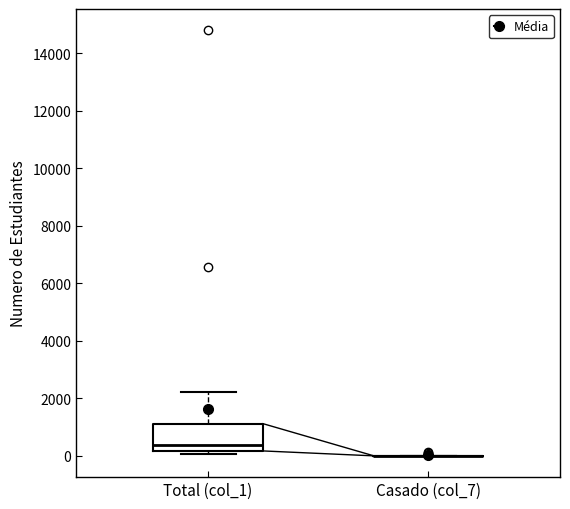

Reading left to right, read every box against the y-axis: the position of its median line, the range the box covers, and the ends of its whiskers. The values are not printed on the chart, so give them approximately, as read against the axis.

Total (col_1): median 400, box 200 to 1200, whiskers 0 to 2200
Casado (col_7): box collapsed to a line at 0, whiskers 0 to 0